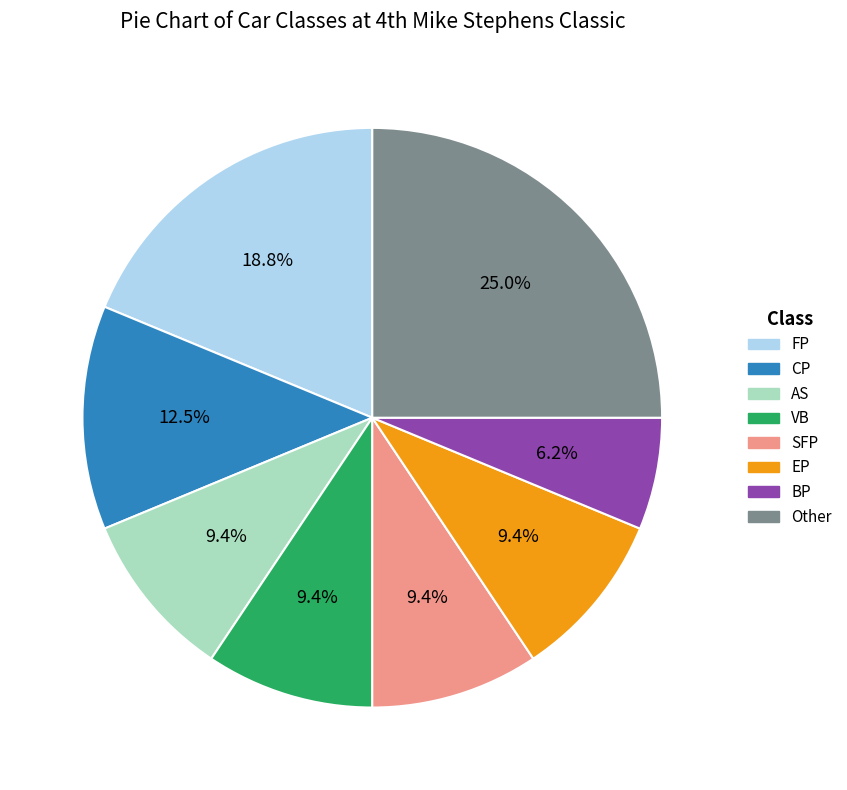

Does any single category account for the majority?

No